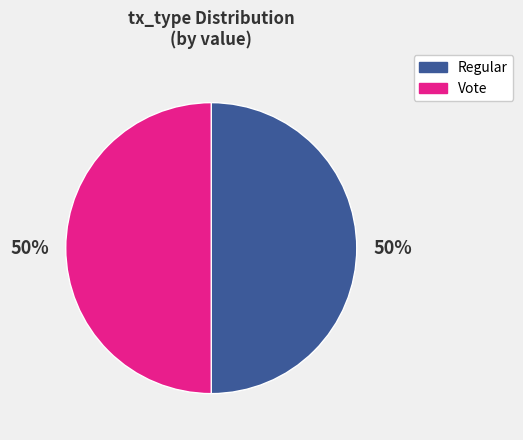

How many slices are in this pie chart?

2